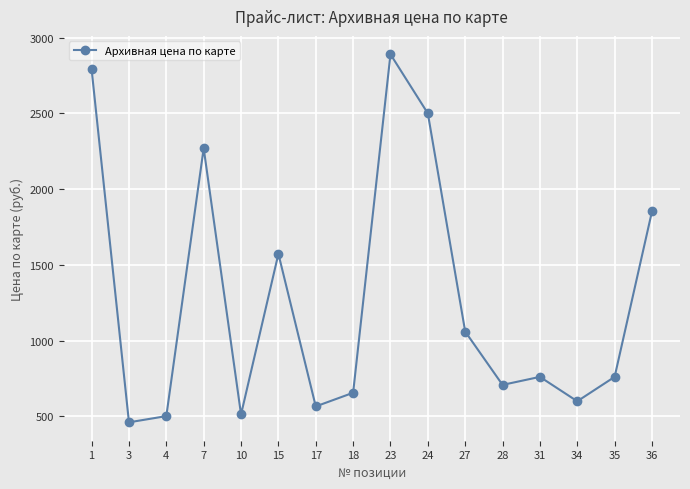

True or false: the data has more than 2 interior local peaks.

True